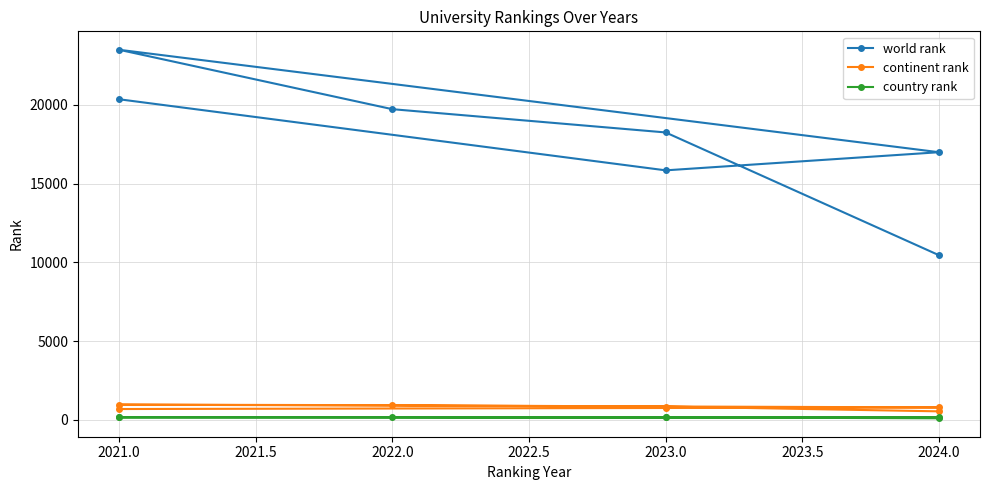

What is the minimum value shown in the chart?

107